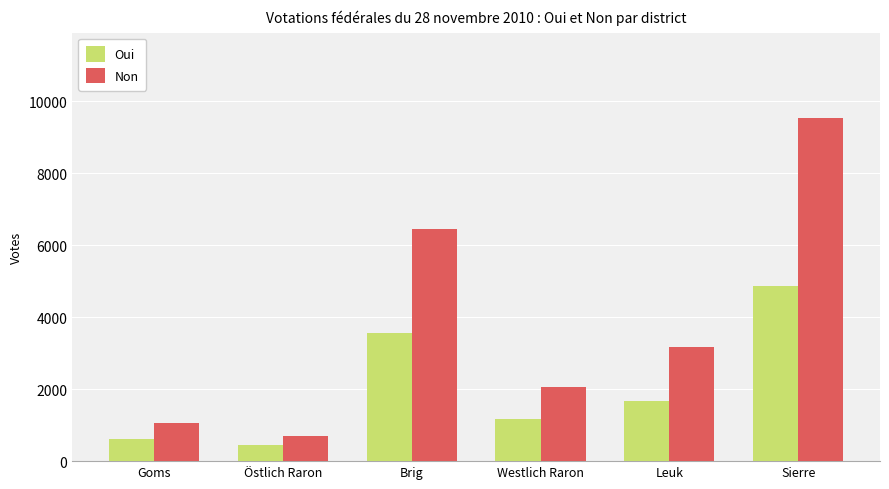

What is the difference between the Non values at Westlich Raron and Leuk?

1129